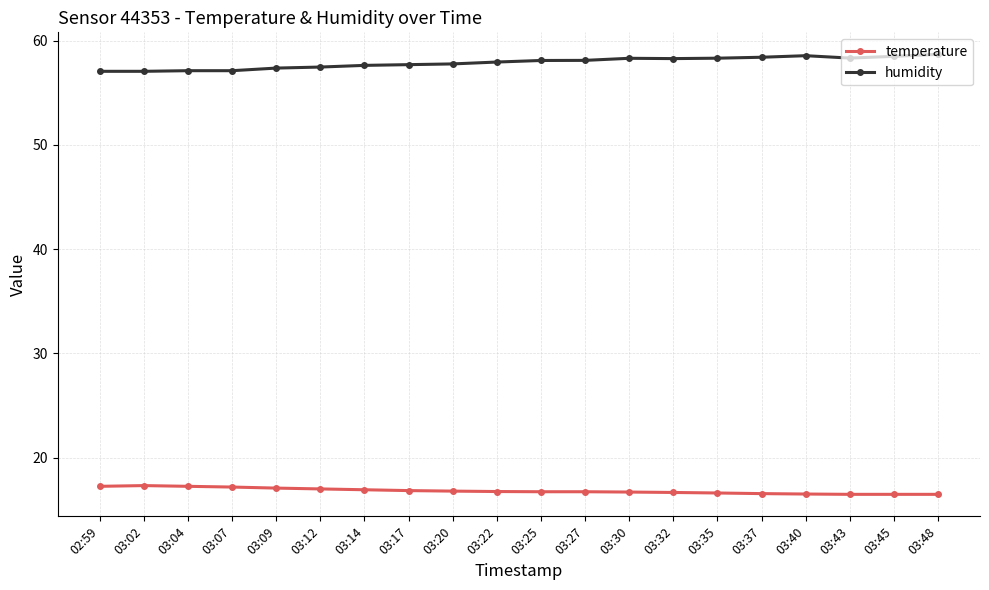

True or false: temperature and humidity cross at least once.

False